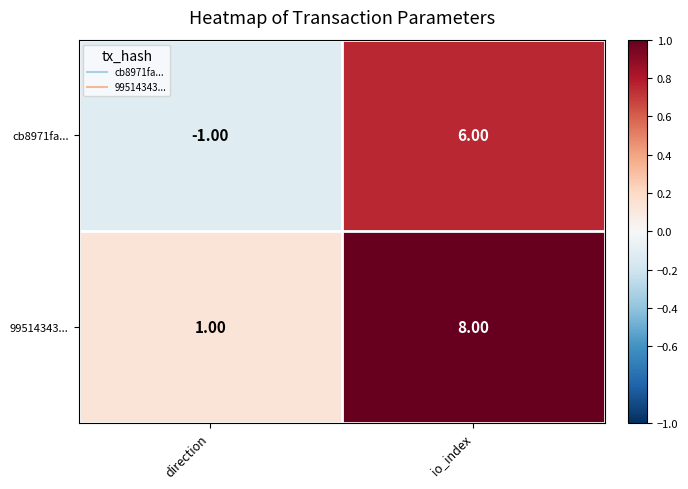

At which label is cb8971fa... closest to 2?

direction